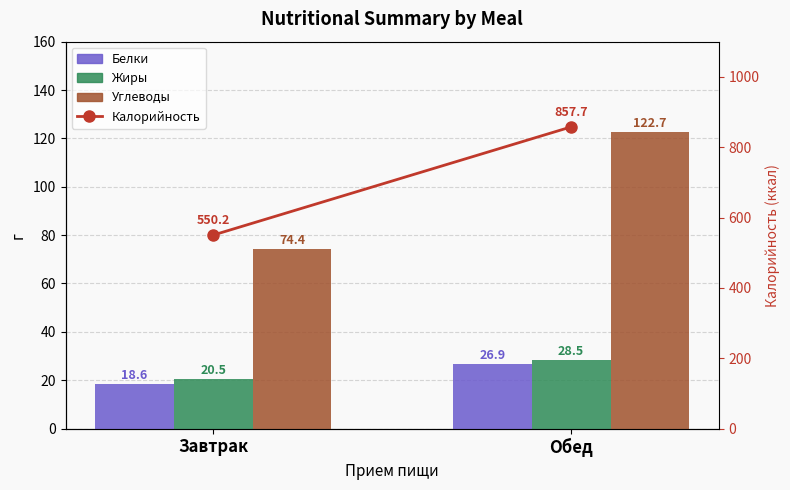

What is the label of the 1st bar from the left?

Завтрак